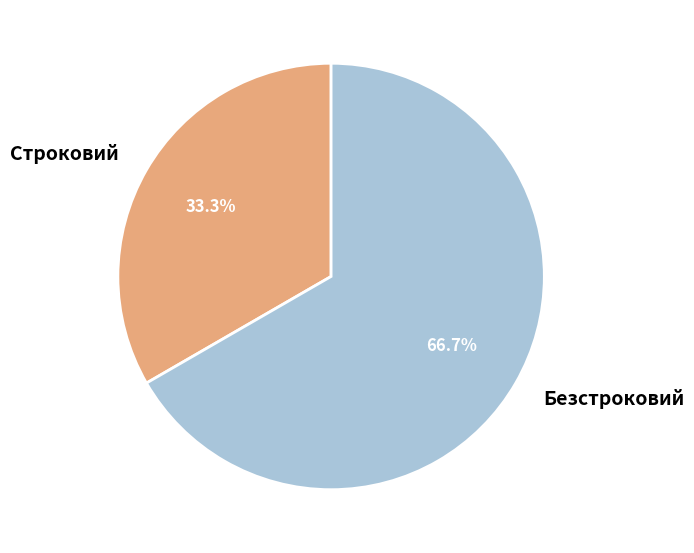

Approximately how many times larger is the value at Строковий compared to Безстроковий?

0.5